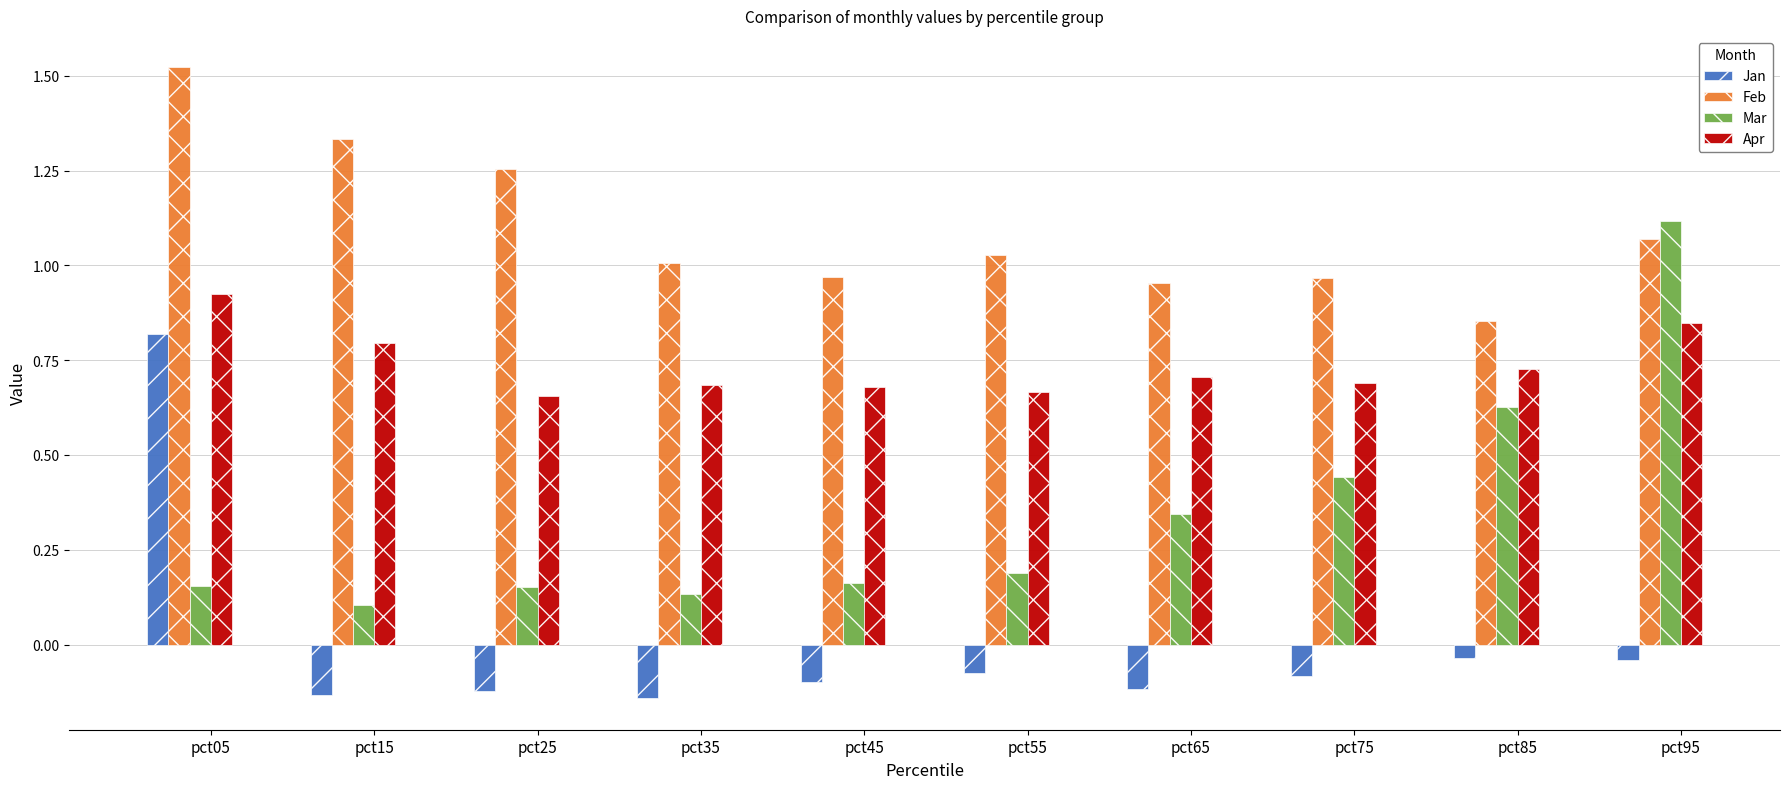

Rank the series by their maximum value, from highest to lowest.

Feb, Mar, Apr, Jan